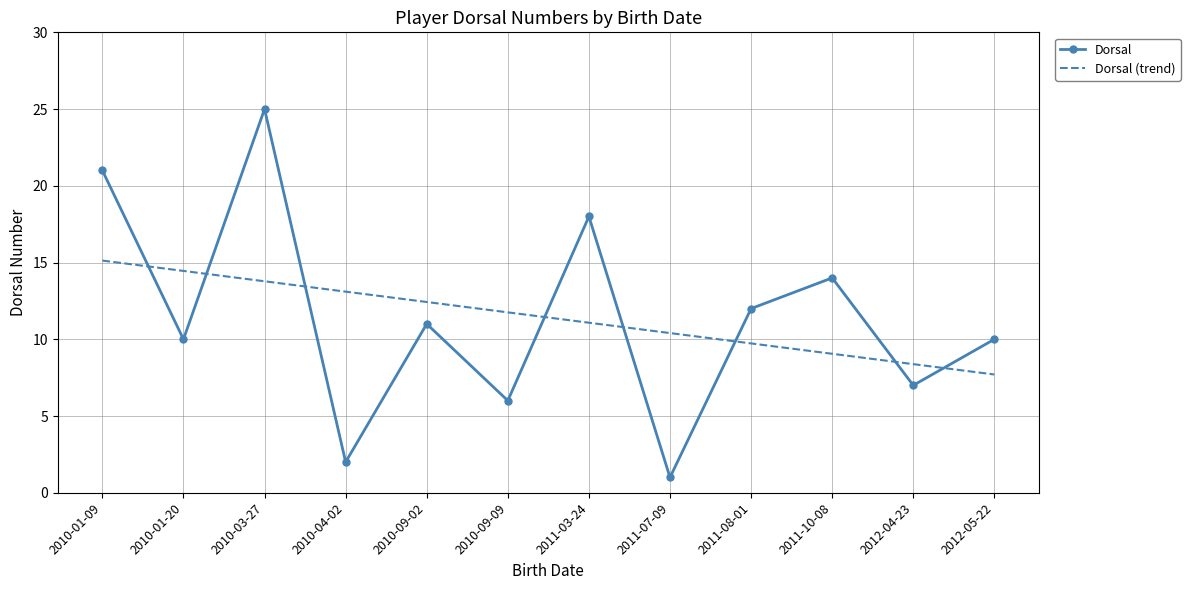

How many distinct data groups are displayed?

2